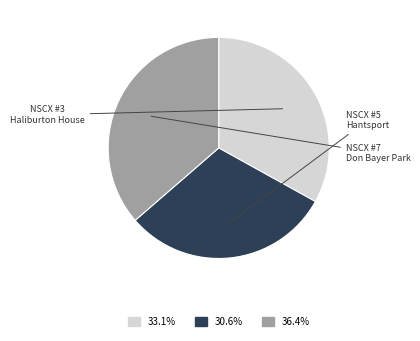

What is the largest slice in the pie chart?

NSCX #7 Don Bayer Park